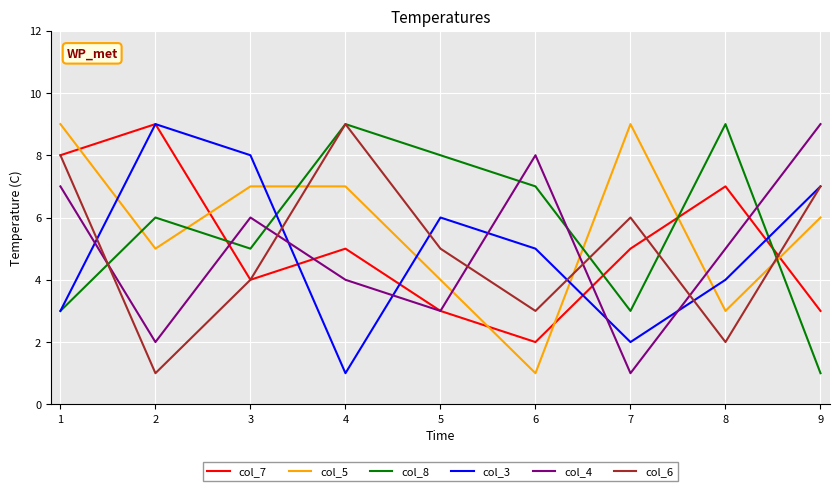

True or false: col_4 has more than 0 points higher than both neighbors.

True